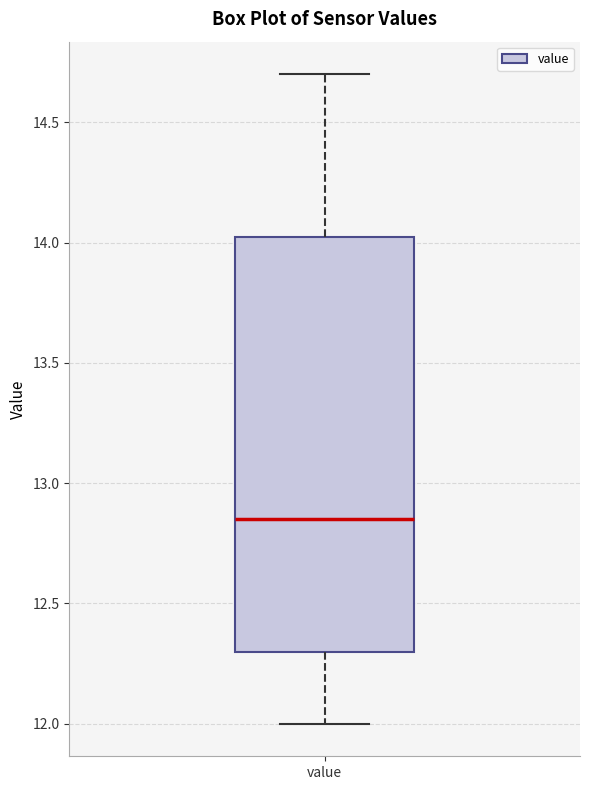

Transcribe this box plot: give where the median line is, the range the box spans, and where the two whiskers end, as read against the y-axis. The values are not printed on the chart, so give them approximately, as read against the axis.

median 12.85, box 12.30 to 14.05, whiskers 12.00 to 14.70